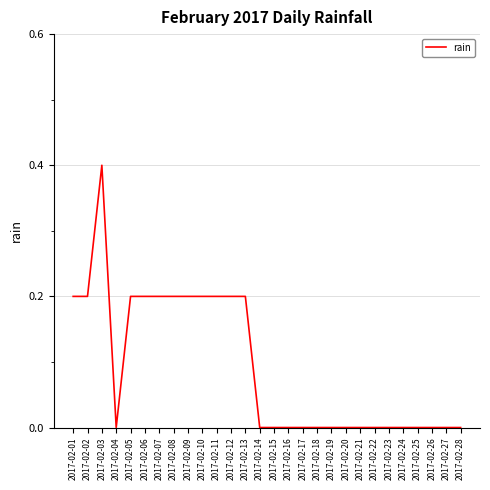

What is the greatest value displayed?

0.4